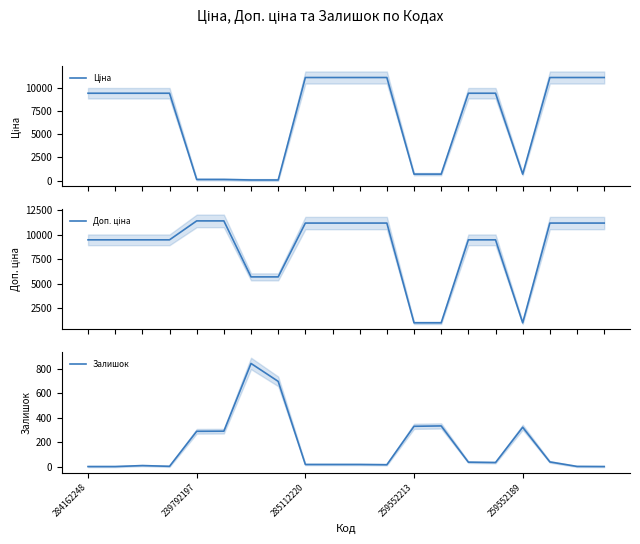

True or false: Ціна and Доп. ціна intersect in this chart.

False